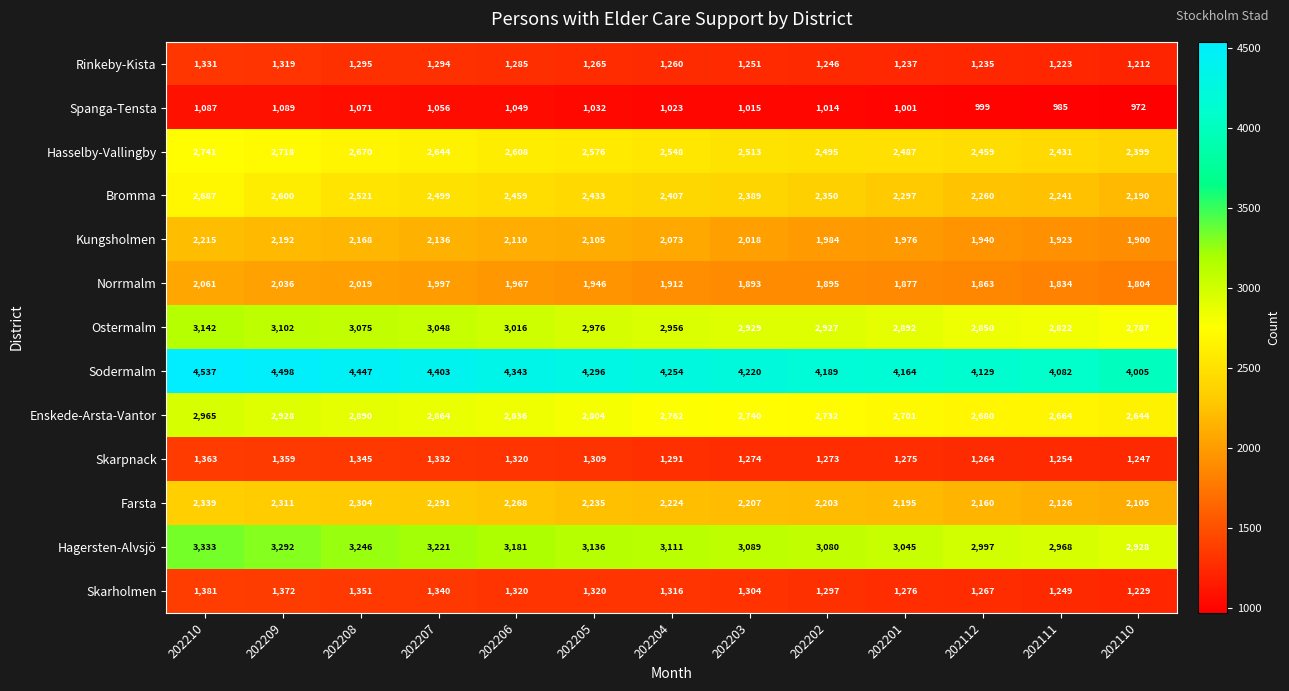

Count the number of categories in the chart.

13